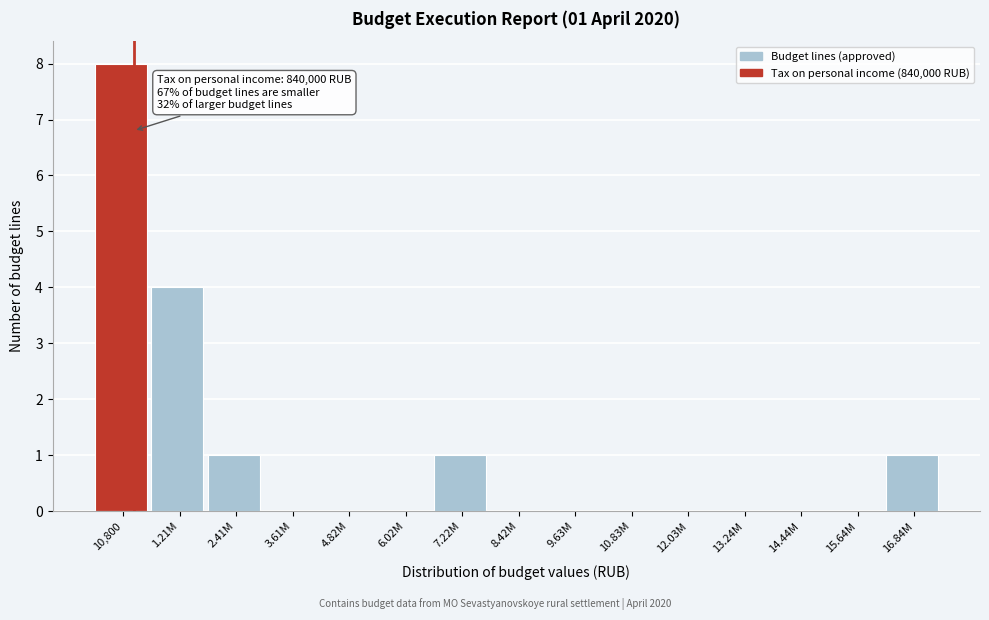

Reading left to right, transcribe all the data shown in this chart.

10,800=8	1.21M=4	2.41M=1	3.61M=0	4.82M=0	6.02M=0	7.22M=1	8.42M=0	9.63M=0	10.83M=0	12.03M=0	13.24M=0	14.44M=0	15.64M=0	16.84M=1